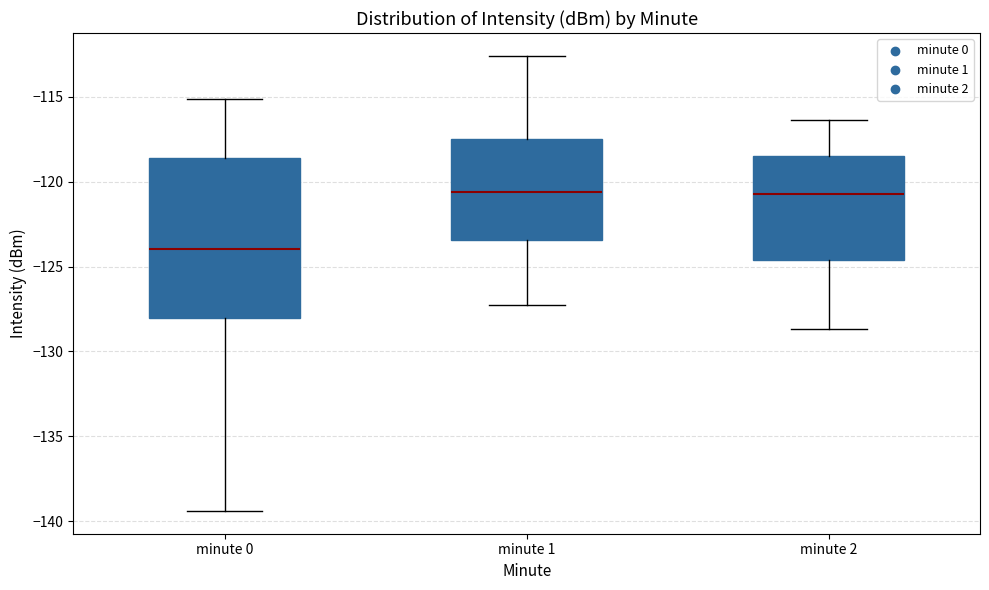

Reading left to right, transcribe this box plot: for each box, give where its median line is, the range the box spans, and where its two whiskers end, as read against the y-axis. The values are not printed on the chart, so give them approximately, as read against the axis.

minute 0: median -124.0, box -128.0 to -118.5, whiskers -139.5 to -115.0
minute 1: median -120.5, box -123.5 to -117.5, whiskers -127.5 to -112.5
minute 2: median -120.5, box -124.5 to -118.5, whiskers -128.5 to -116.5